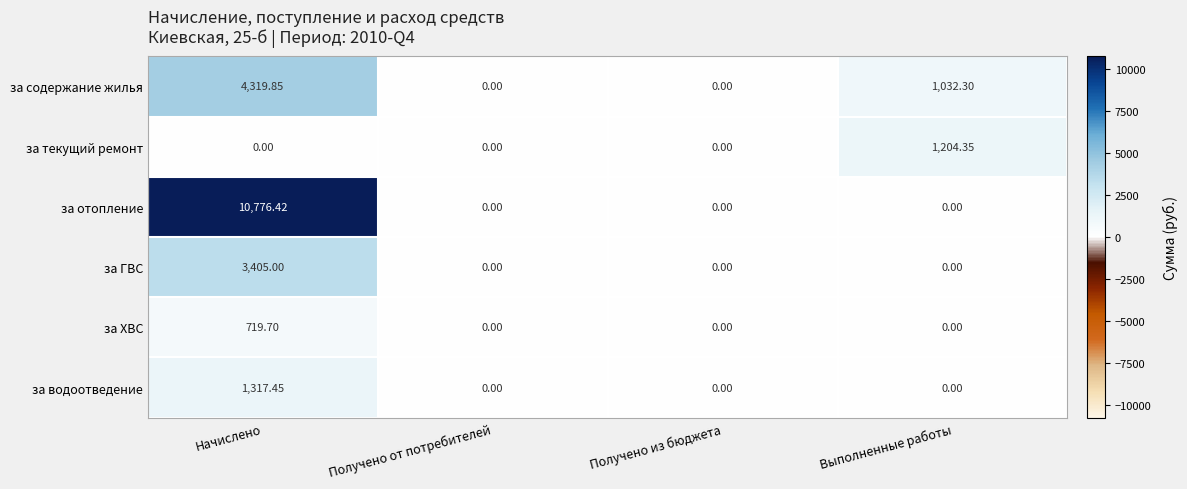

Which series has the widest spread of values?

за отопление